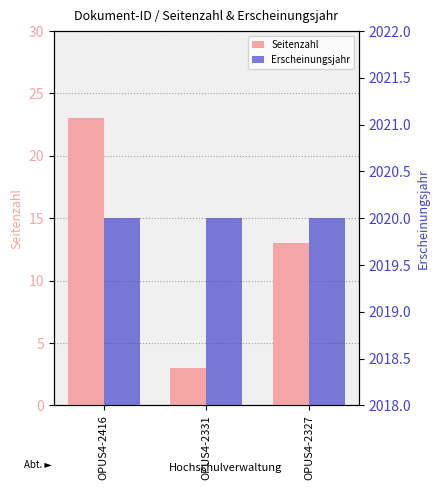

How many distinct data groups are displayed?

2